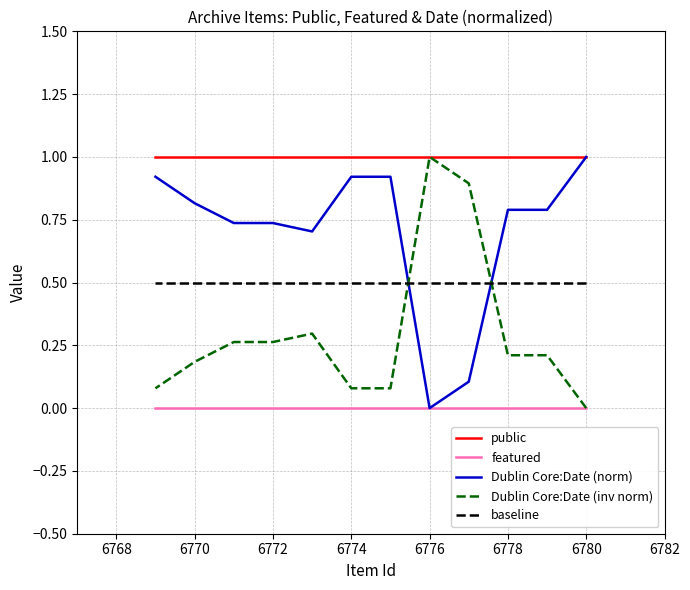

How many lines are shown in the chart?

5